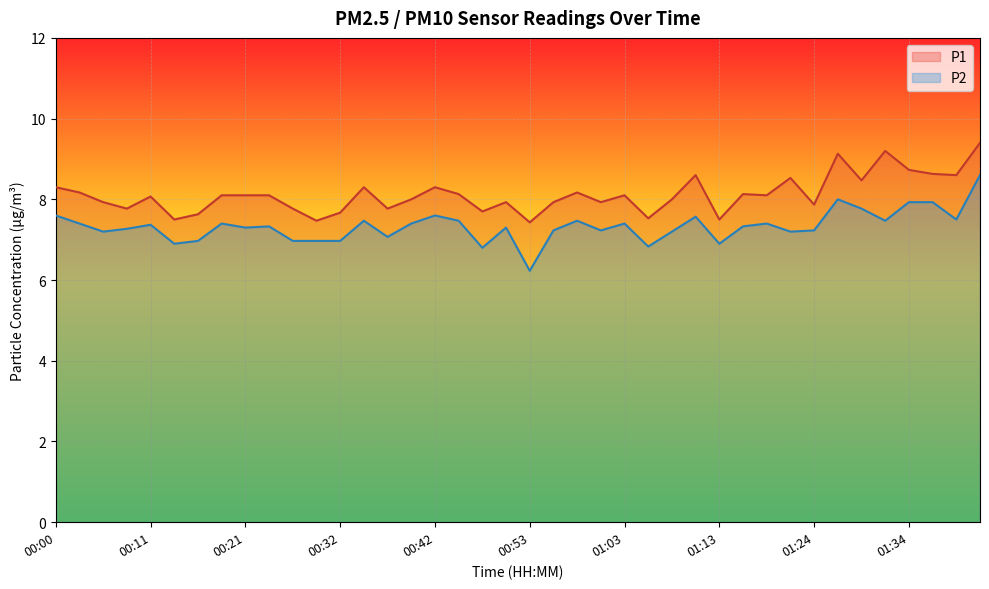

At which category is the sum across all series the highest?

01:41